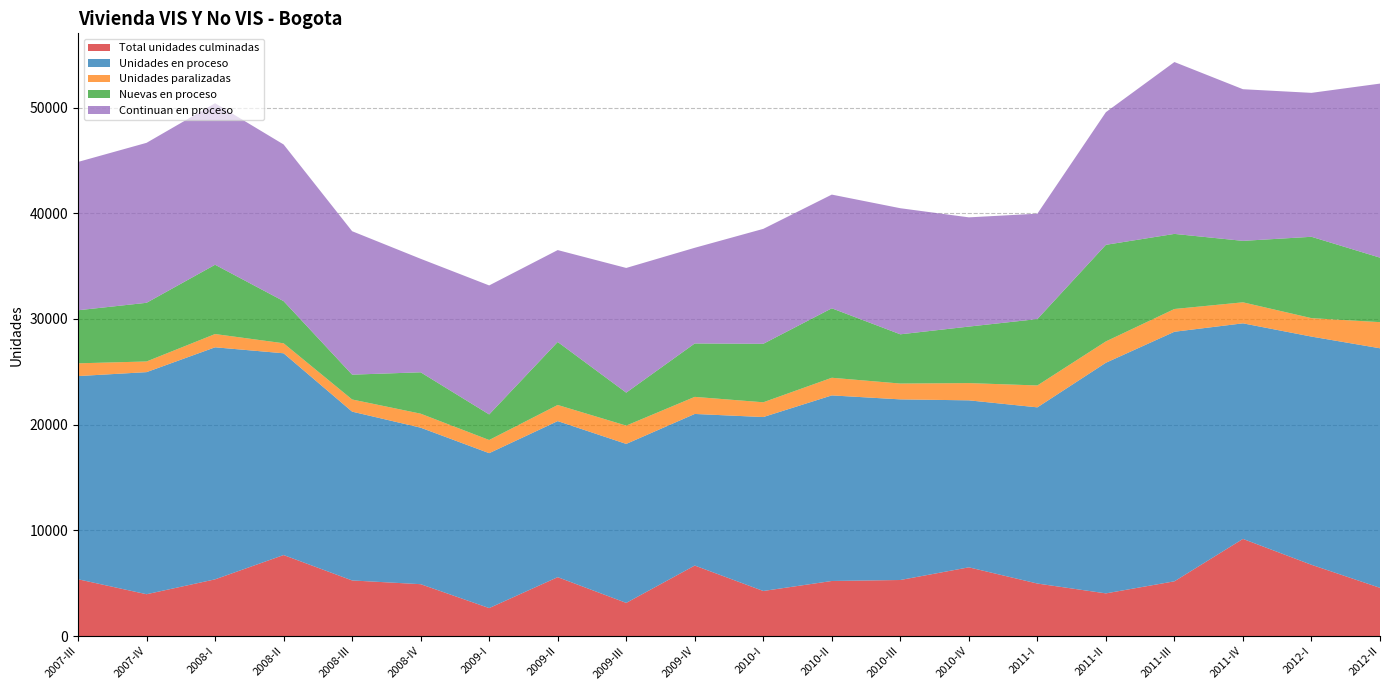

Reading right to left, transcribe all the data shown in this chart.

Total unidades culminadas: 2012-II=4564	2012-I=6745	2011-IV=9193	2011-III=5182	2011-II=4039	2011-I=4970	2010-IV=6504	2010-III=5305	2010-II=5212	2010-I=4266	2009-IV=6673	2009-III=3139	2009-II=5574	2009-I=2648	2008-IV=4909	2008-III=5263	2008-II=7666	2008-I=5367	2007-IV=3959	2007-III=5376
Unidades en proceso: 2012-II=22664	2012-I=21590	2011-IV=20396	2011-III=23610	2011-II=21821	2011-I=16669	2010-IV=15799	2010-III=17089	2010-II=17558	2010-I=16456	2009-IV=14342	2009-III=15041	2009-II=14765	2009-I=14657	2008-IV=14808	2008-III=15971	2008-II=19089	2008-I=21954	2007-IV=21012	2007-III=19222
Unidades paralizadas: 2012-II=2472	2012-I=1745	2011-IV=1988	2011-III=2153	2011-II=2019	2011-I=2072	2010-IV=1631	2010-III=1498	2010-II=1670	2010-I=1397	2009-IV=1616	2009-III=1732	2009-II=1526	2009-I=1245	2008-IV=1324	2008-III=1150	2008-II=946	2008-I=1255	2007-IV=1009	2007-III=1207
Nuevas en proceso: 2012-II=6102	2012-I=7696	2011-IV=5814	2011-III=7105	2011-II=9138	2011-I=6281	2010-IV=5347	2010-III=4658	2010-II=6571	2010-I=5532	2009-IV=5053	2009-III=3118	2009-II=5960	2009-I=2418	2008-IV=3915	2008-III=2349	2008-II=3988	2008-I=6555	2007-IV=5551	2007-III=5020
Continuan en proceso: 2012-II=16468	2012-I=13618	2011-IV=14347	2011-III=16260	2011-II=12549	2011-I=9971	2010-IV=10334	2010-III=11929	2010-II=10757	2010-I=10874	2009-IV=9052	2009-III=11798	2009-II=8694	2009-I=12207	2008-IV=10739	2008-III=13571	2008-II=14822	2008-I=15280	2007-IV=15135	2007-III=14033